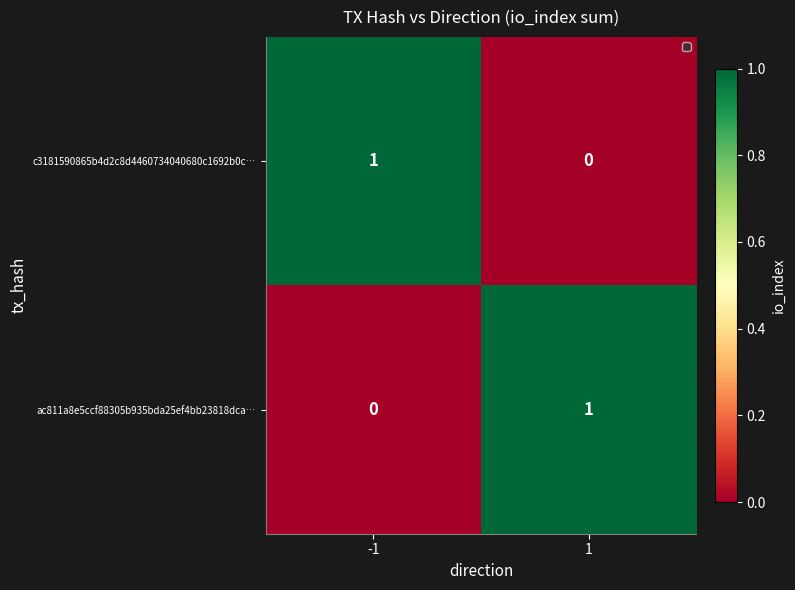

Reading left to right, transcribe all the data shown in this chart.

c3181590865b4d2c8d4460734040680c1692b0c…: -1=1	1=0
ac811a8e5ccf88305b935bda25ef4bb23818dca…: -1=0	1=1